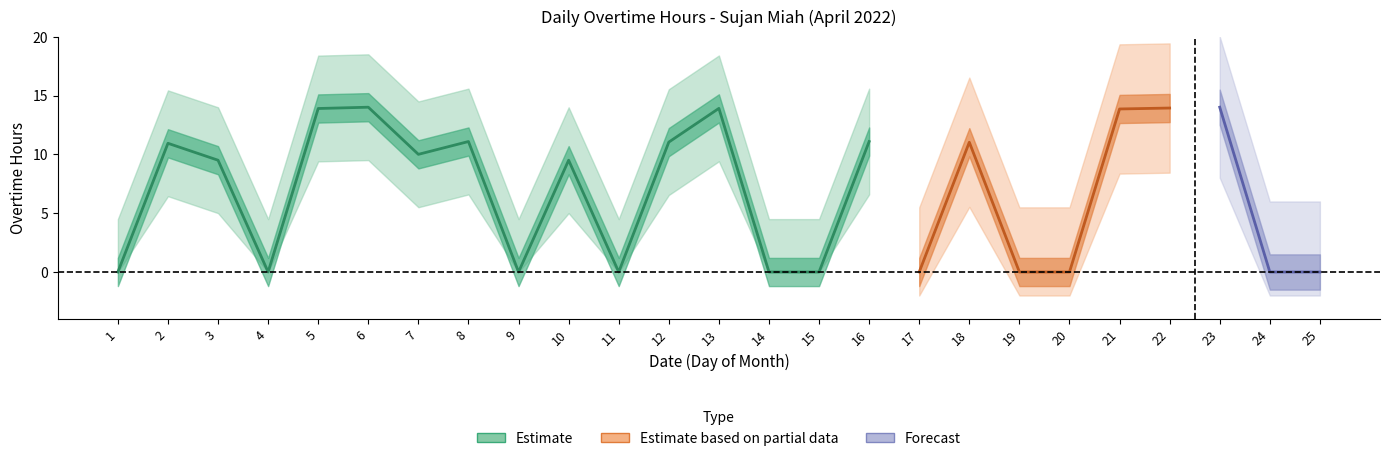

How many series are shown in this chart?

3